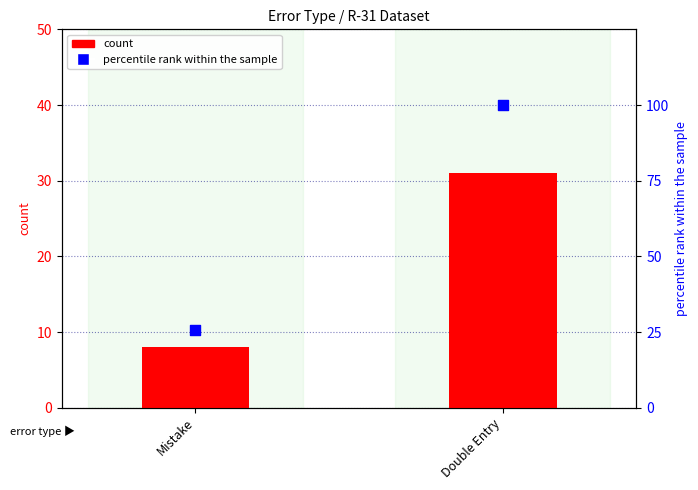

What is the total value across all series at Mistake?

33.8